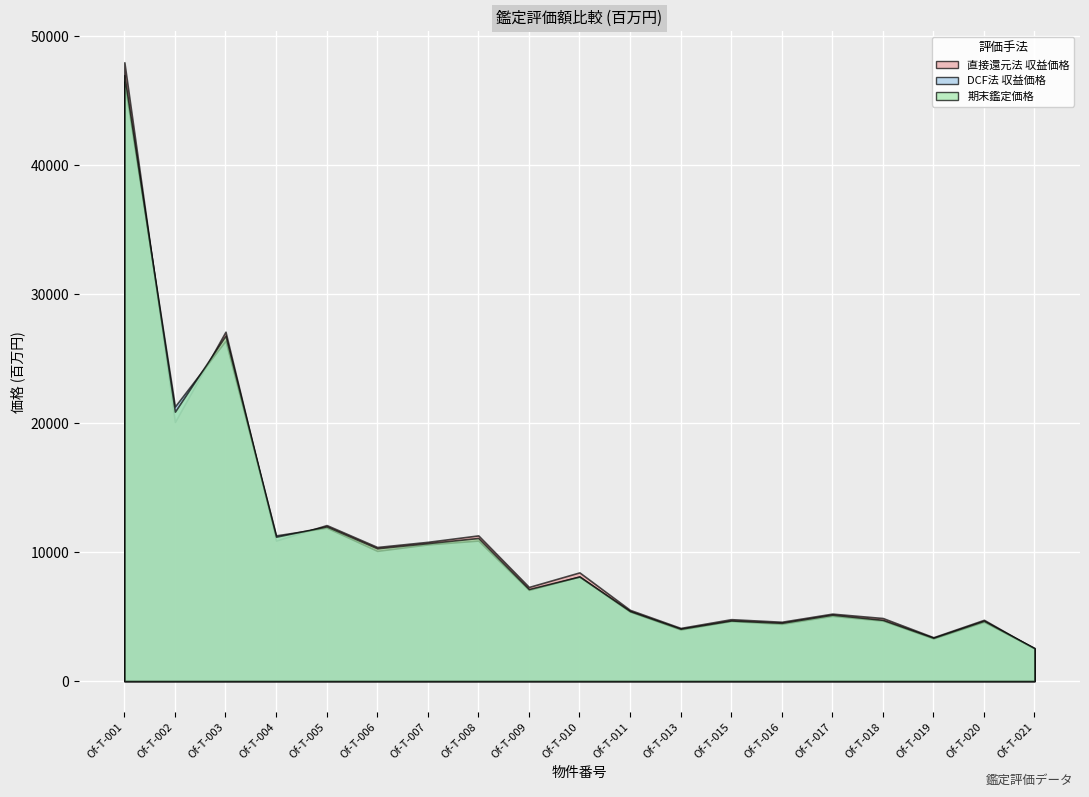

How many lines are shown in the chart?

3